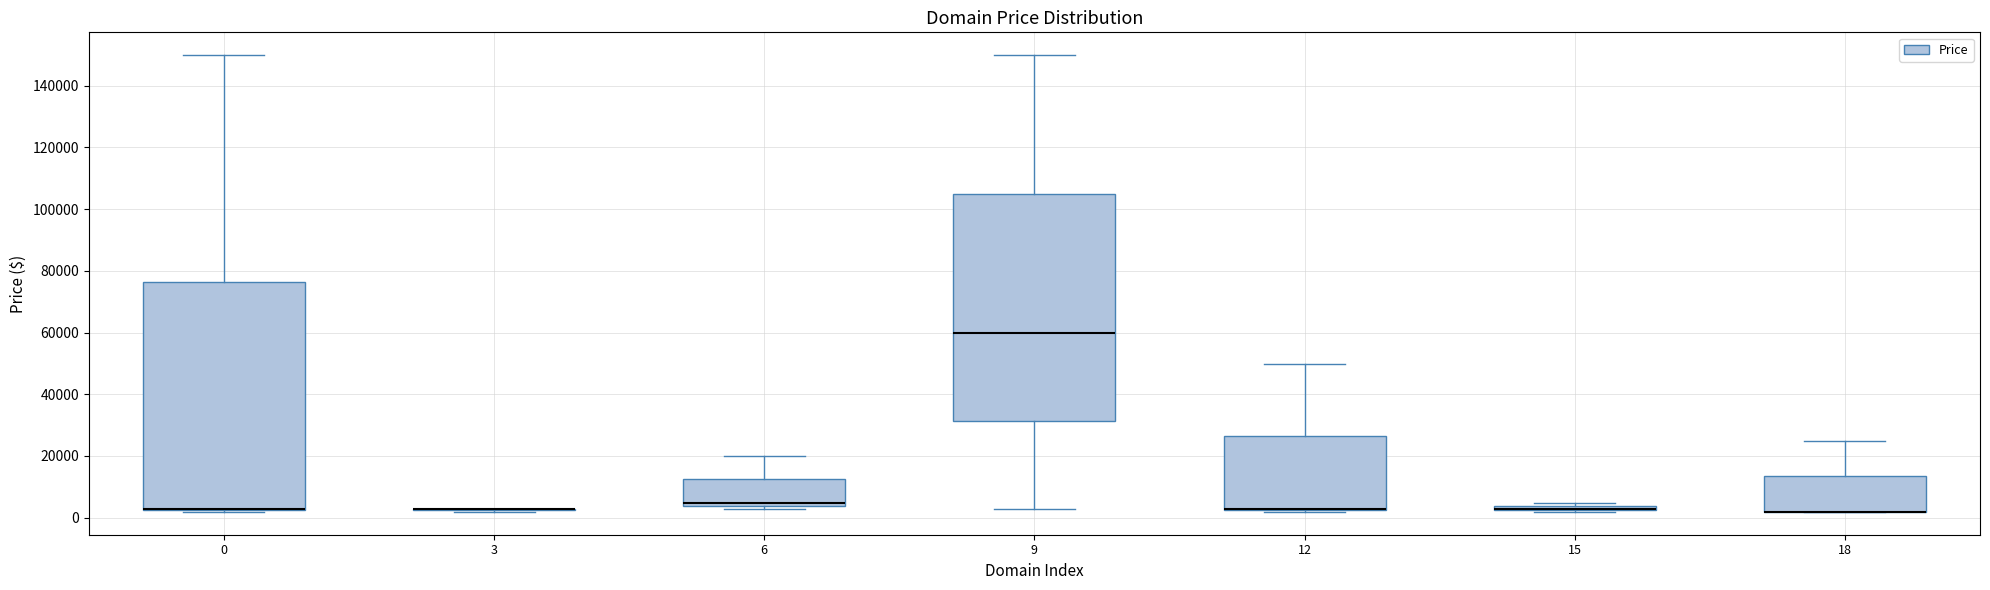

Where does the upper whisker of the box at x = 18 end on the y-axis? The values are not printed on the chart, so give them approximately, as read against the axis.

24000